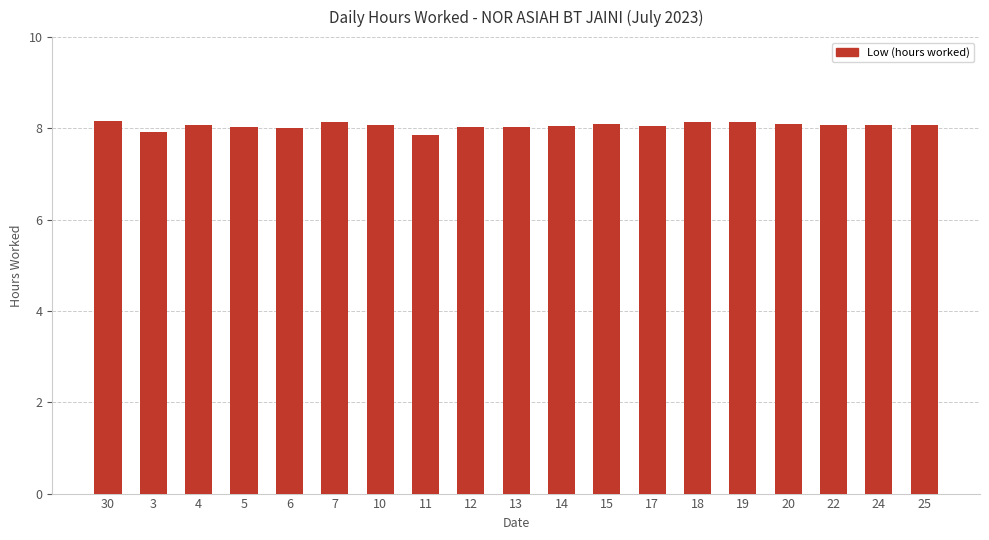

What is the smallest value displayed?

7.9